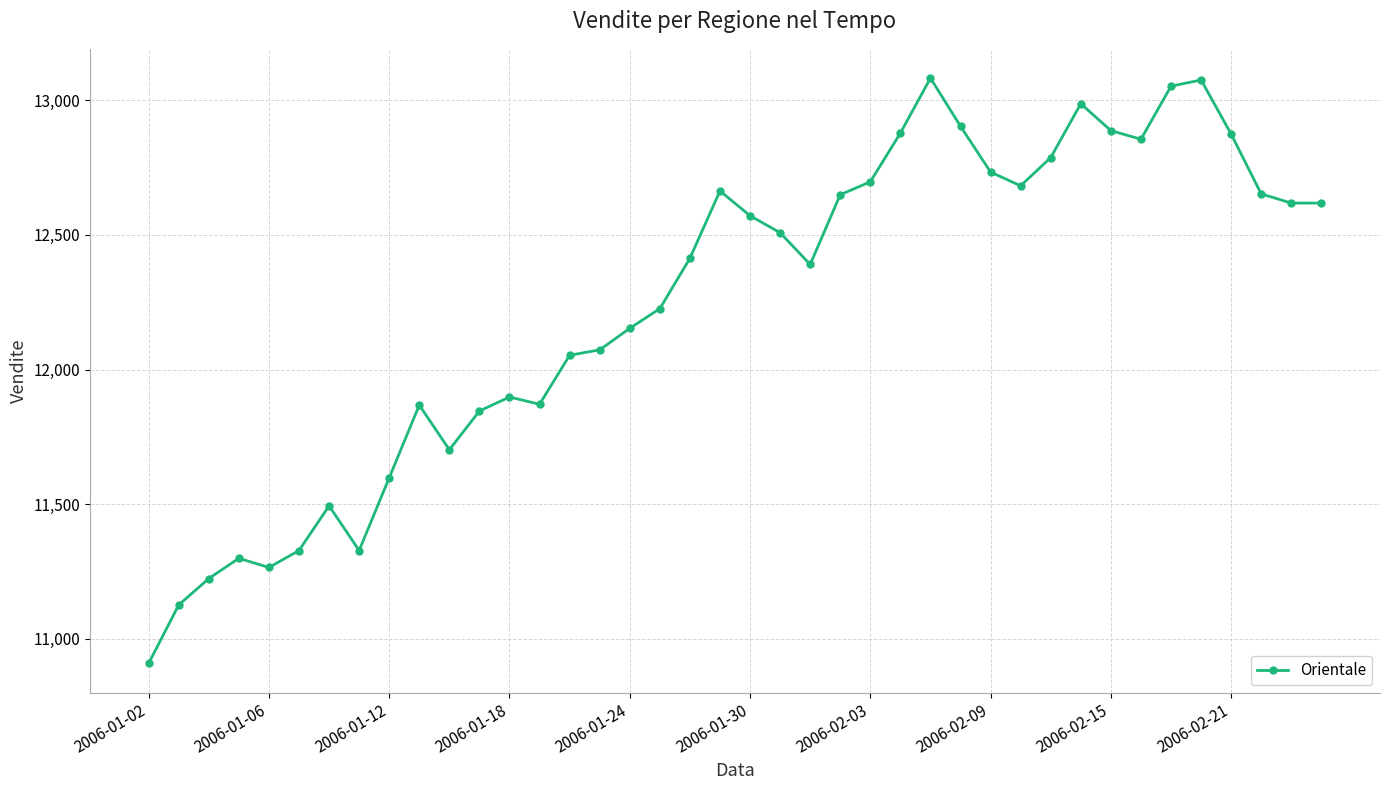

What is the value of the 21st point from the left?

12571